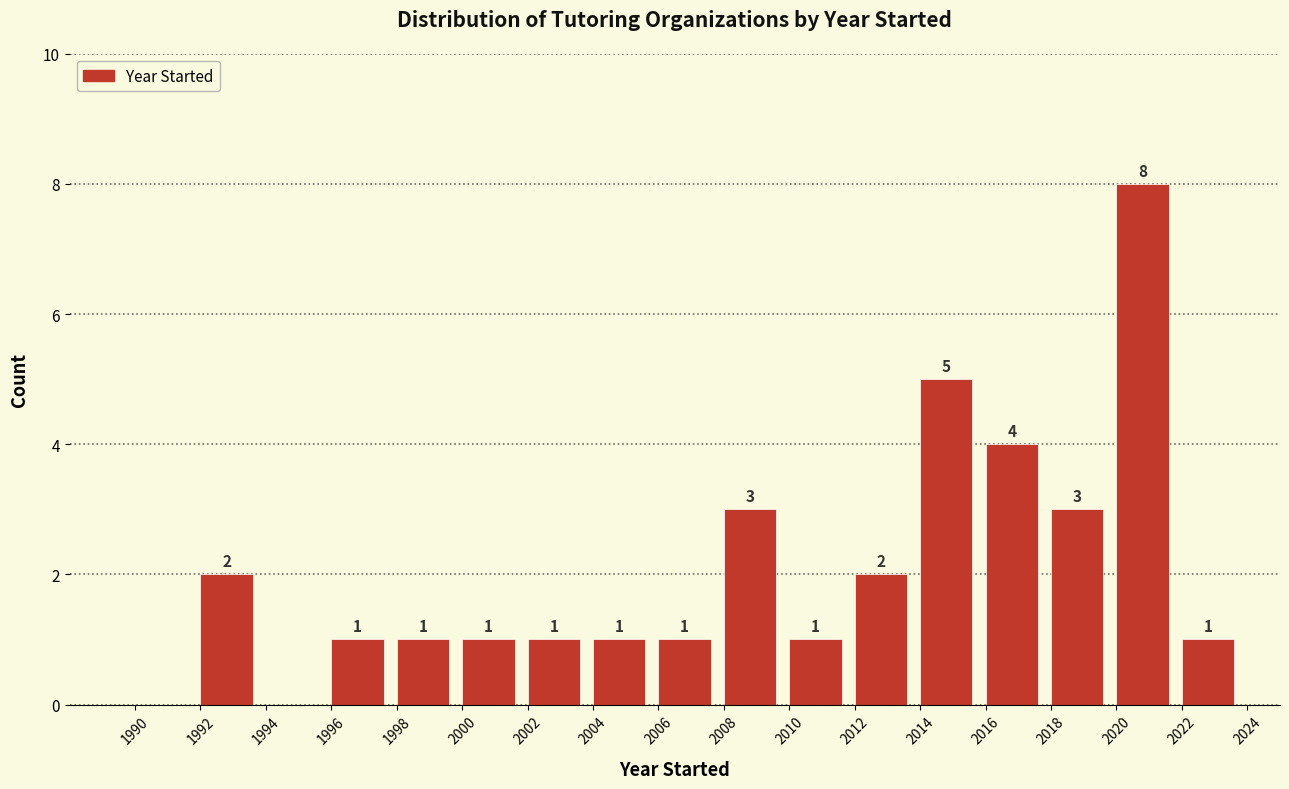

Over which range of the x-axis is the bar tallest?

2020 to 2022